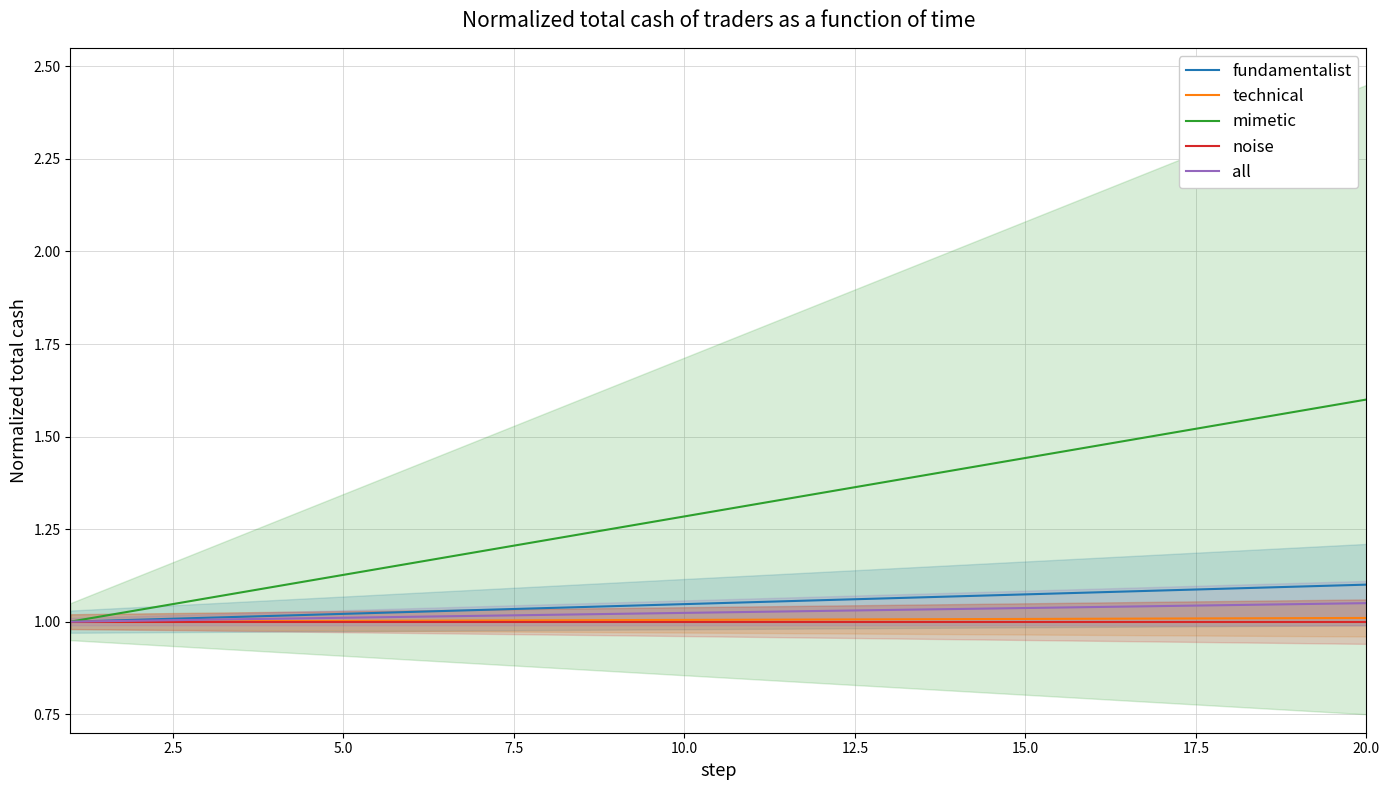

What are all the series names shown in the legend?

fundamentalist, technical, mimetic, noise, all